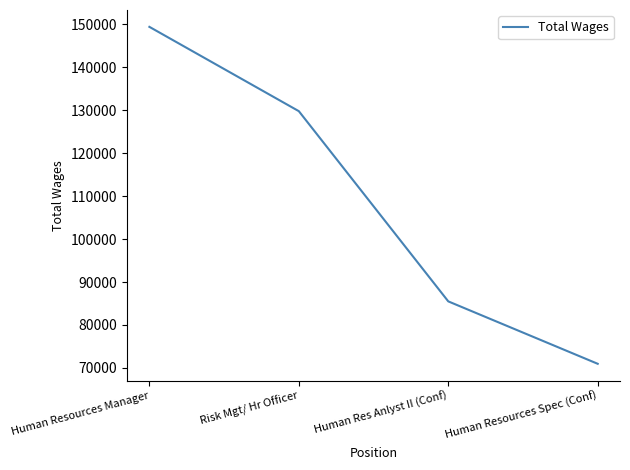

Rank the categories by value from highest to lowest.

Human Resources Manager, Risk Mgt/ Hr Officer, Human Res Anlyst II (Conf), Human Resources Spec (Conf)